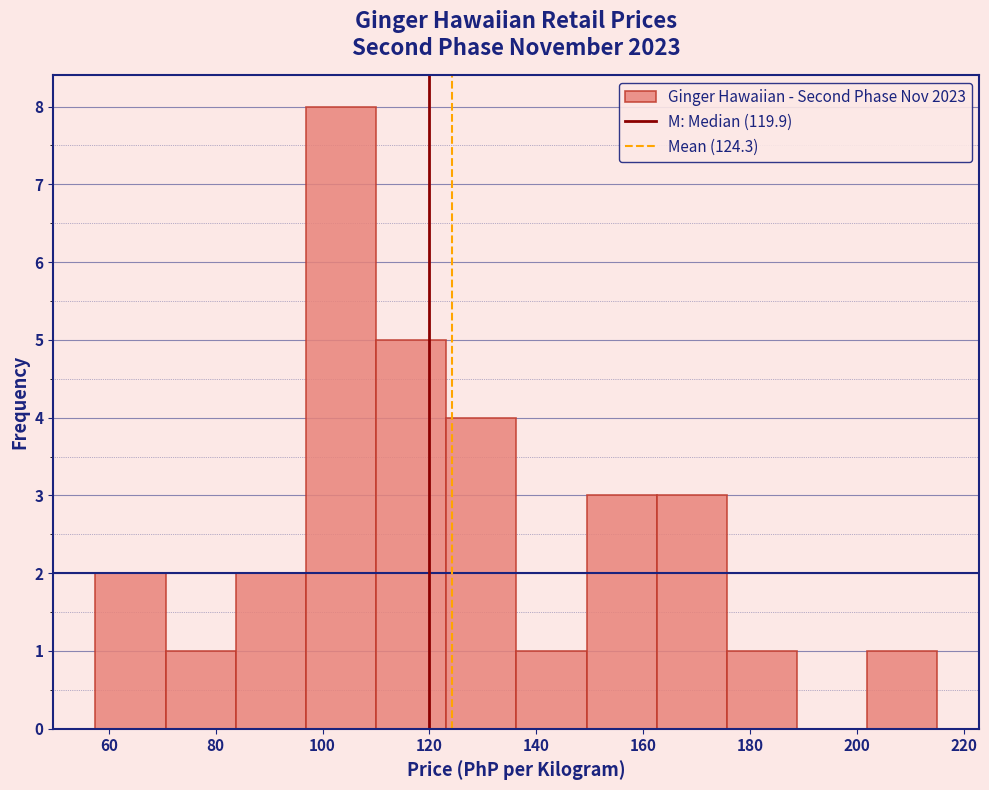

Over which range of the x-axis is the bar tallest?

96 to 110